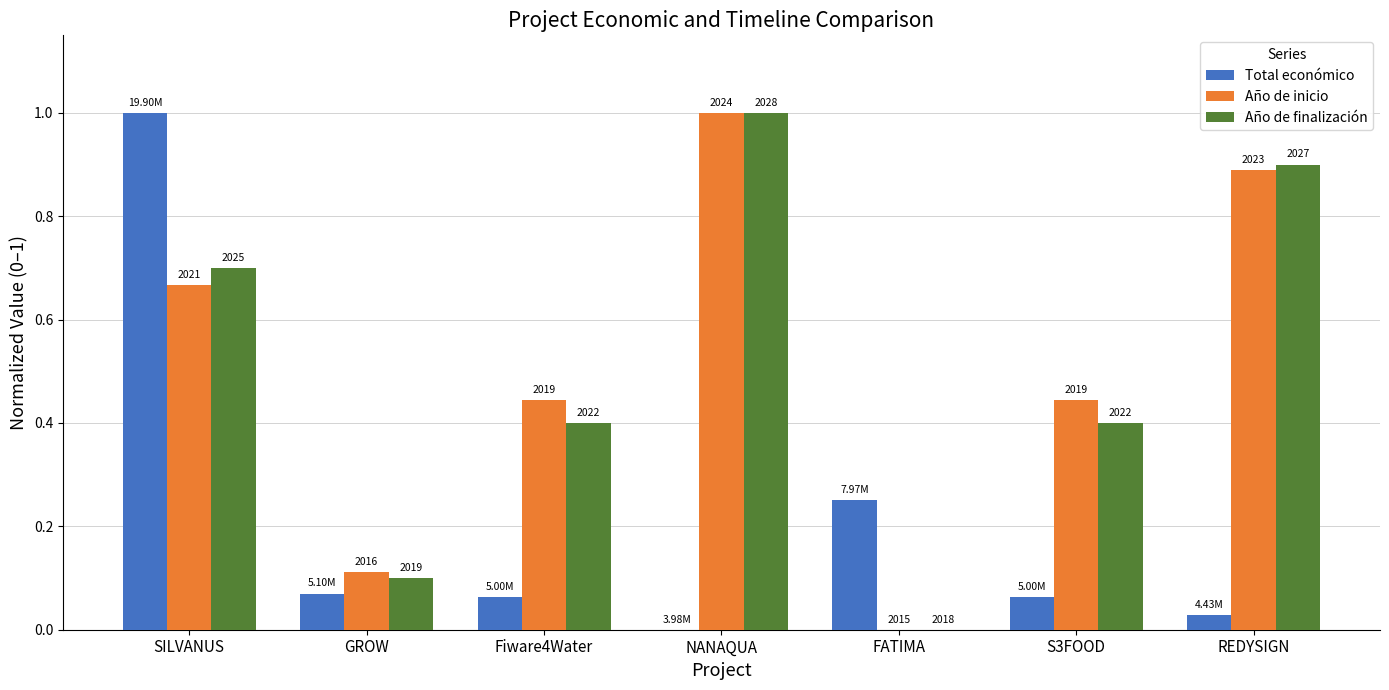

At which category is the sum across all series the highest?

SILVANUS